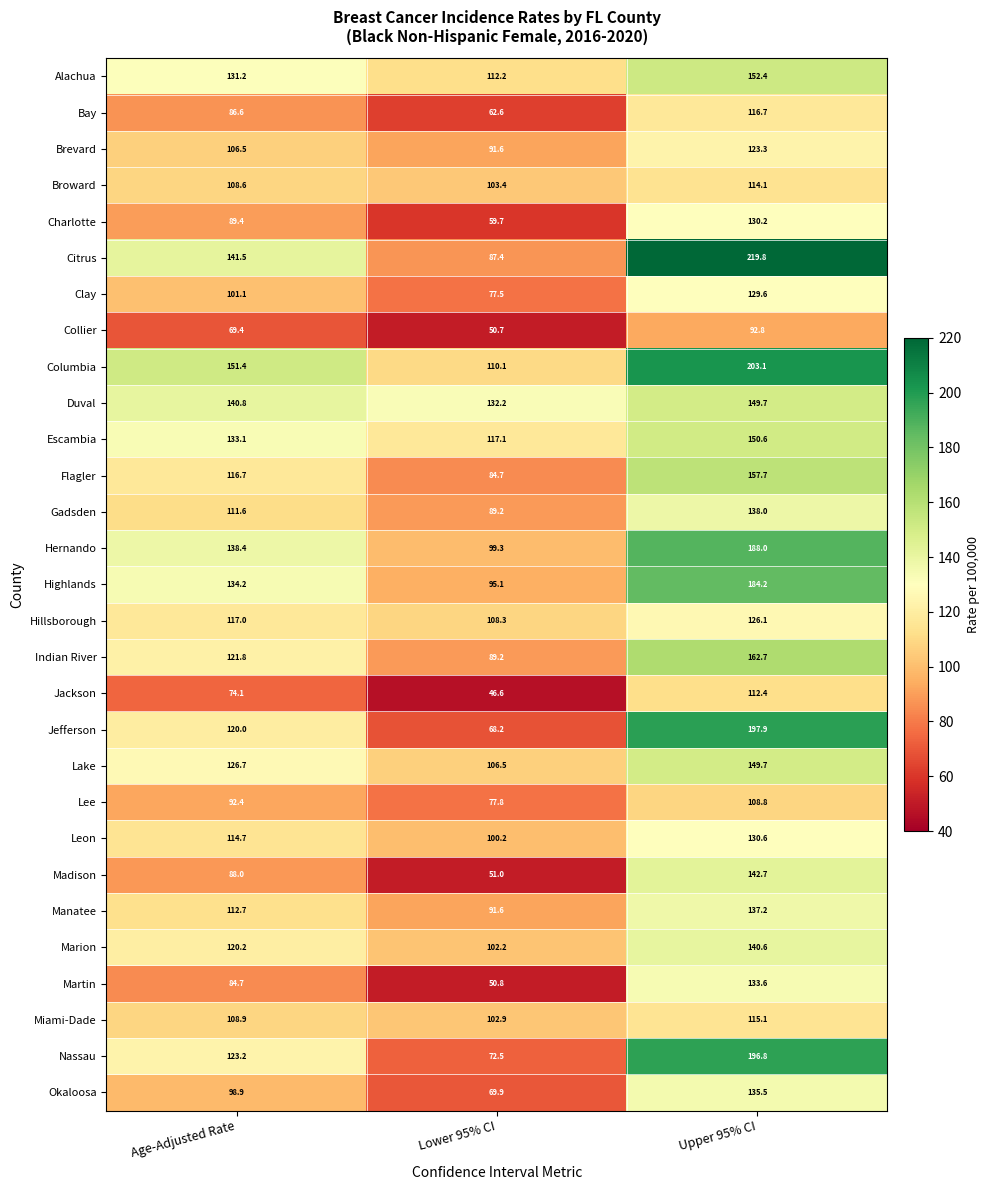

Rank the categories by Escambia value from highest to lowest.

Upper 95% CI, Age-Adjusted Rate, Lower 95% CI